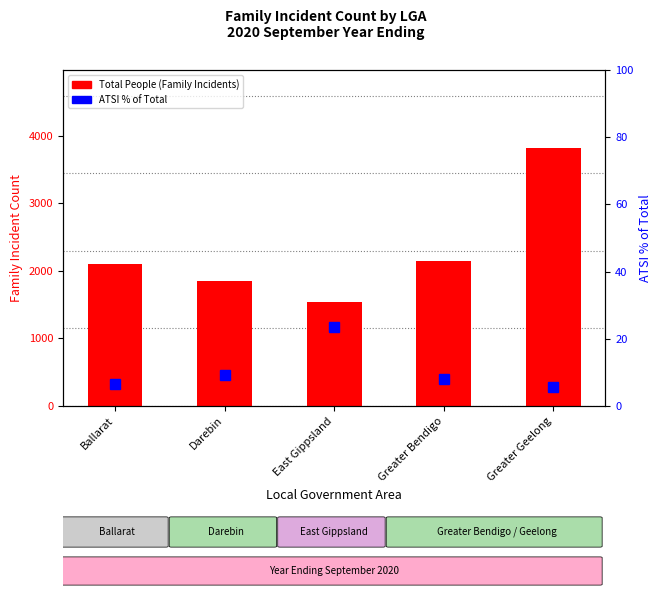

List the series in order of their peak value, lowest first.

ATSI % of Total, Total People (Family Incidents)